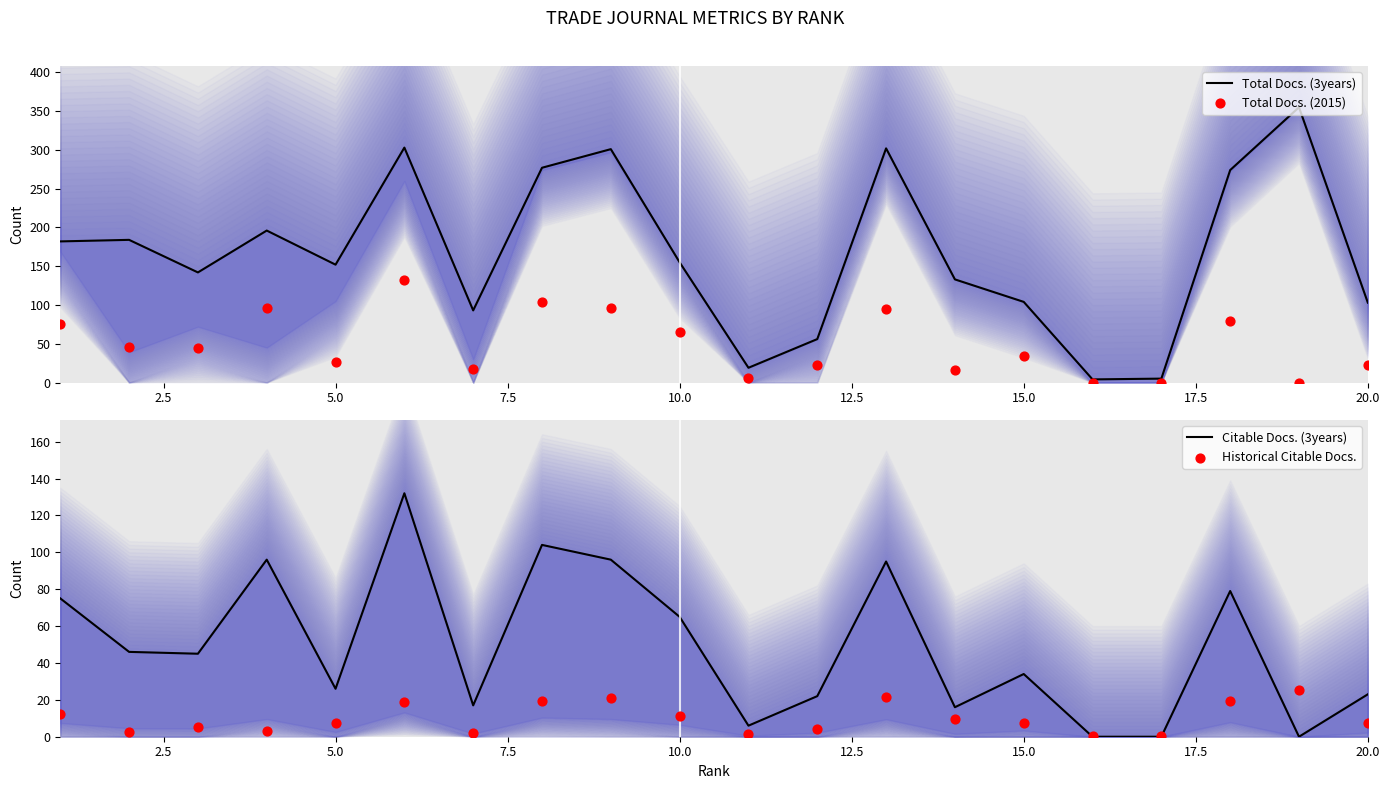

What are all the series names shown in the legend?

Total Docs. (3years), Total Docs. (2015), Citable Docs. (3years), Historical Citable Docs.